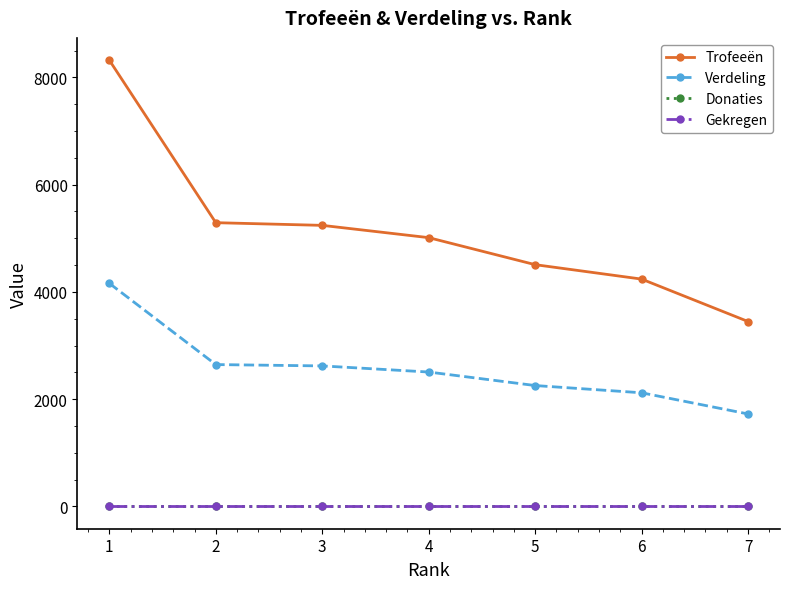

What is the value of the Verdeling point at the 1st from the left?

4160